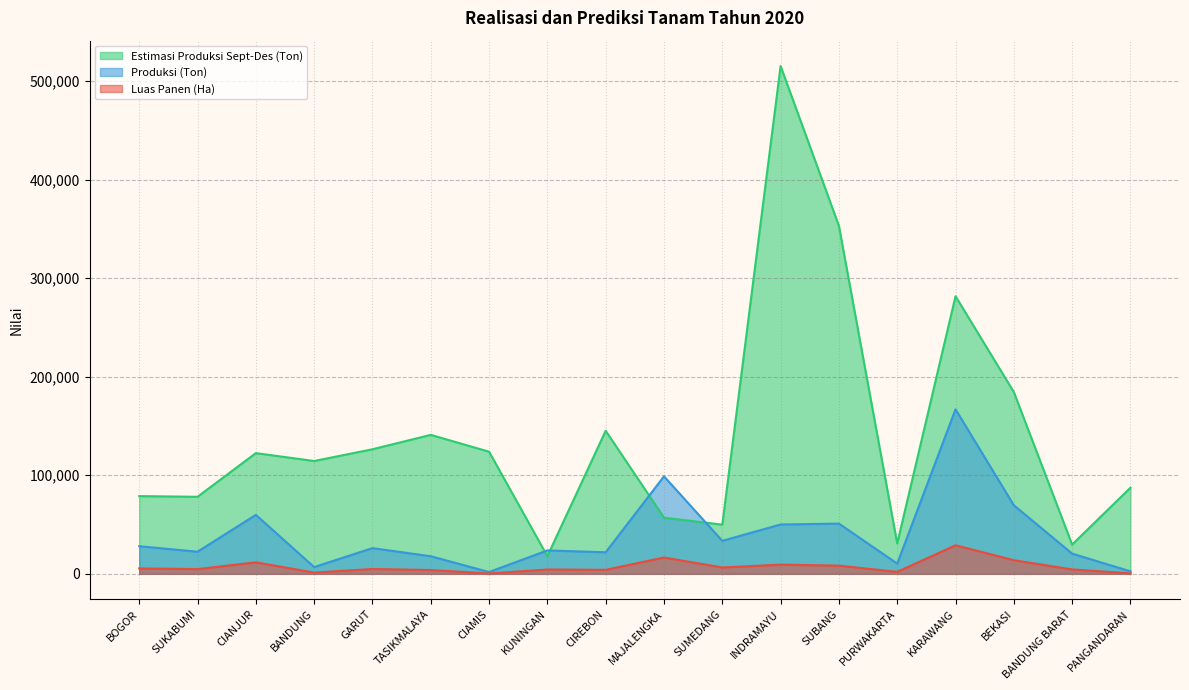

What is the minimum value for Luas Panen (Ha)?

370.4